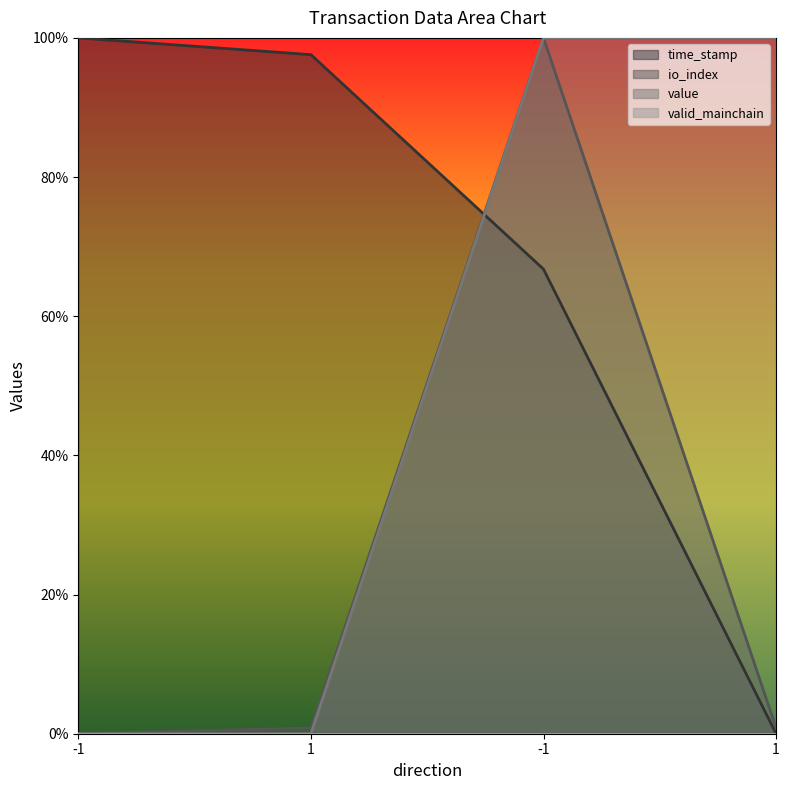

The value of io_index at -1 is 0.4. True or false?

False